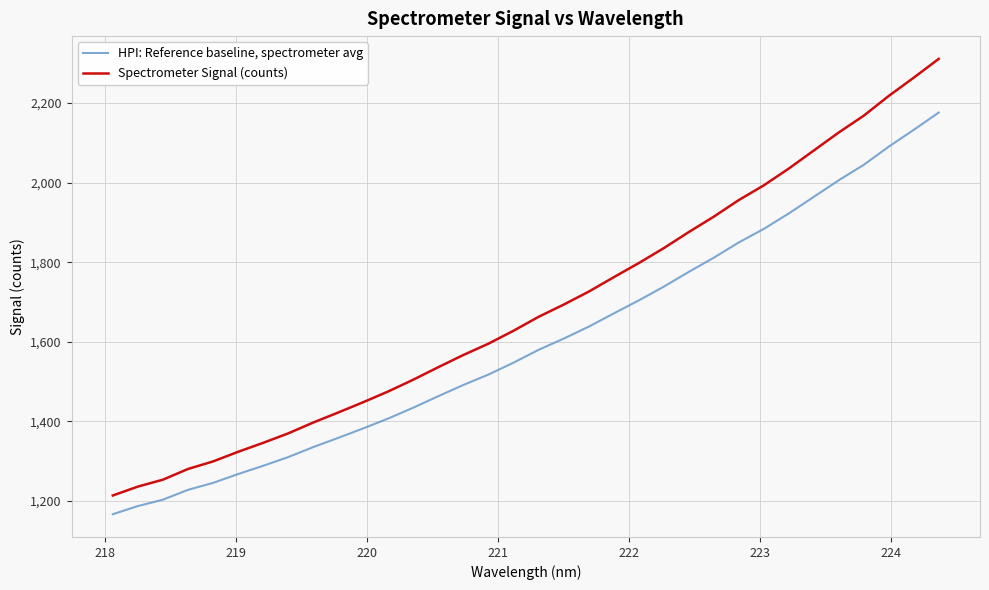

Rank the series by their average value, from highest to lowest.

Spectrometer Signal (counts), HPI: Reference baseline, spectrometer avg